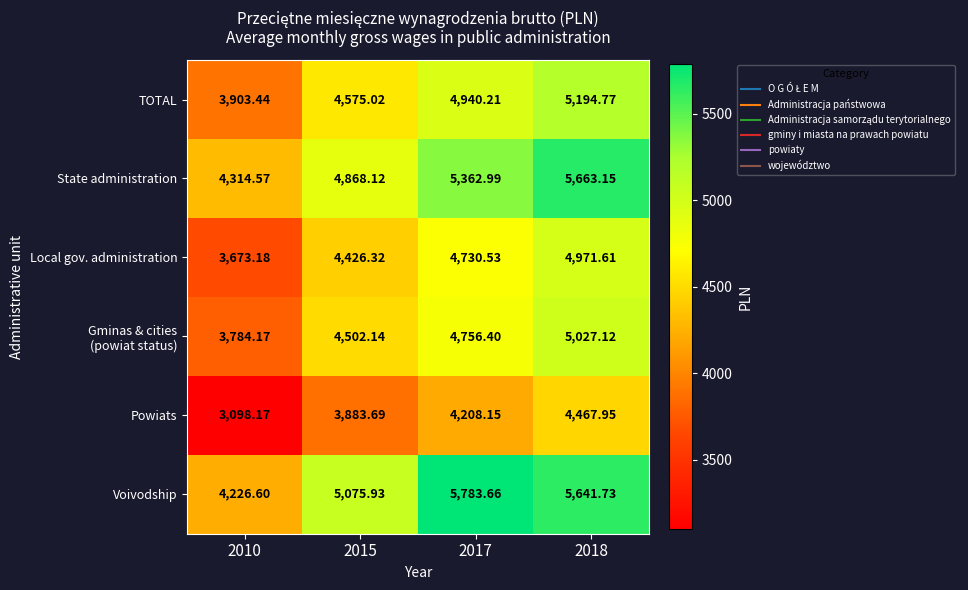

Between 2010 and 2018, which series saw the biggest shift?

Voivodship